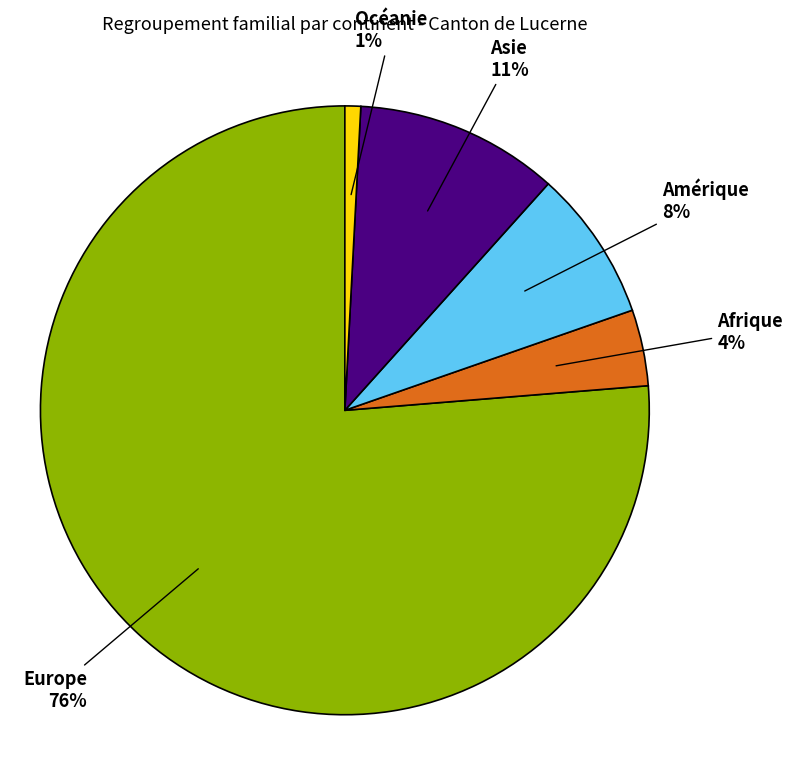

To the nearest percent, what is the combined percentage of Amérique and Asie?

19%